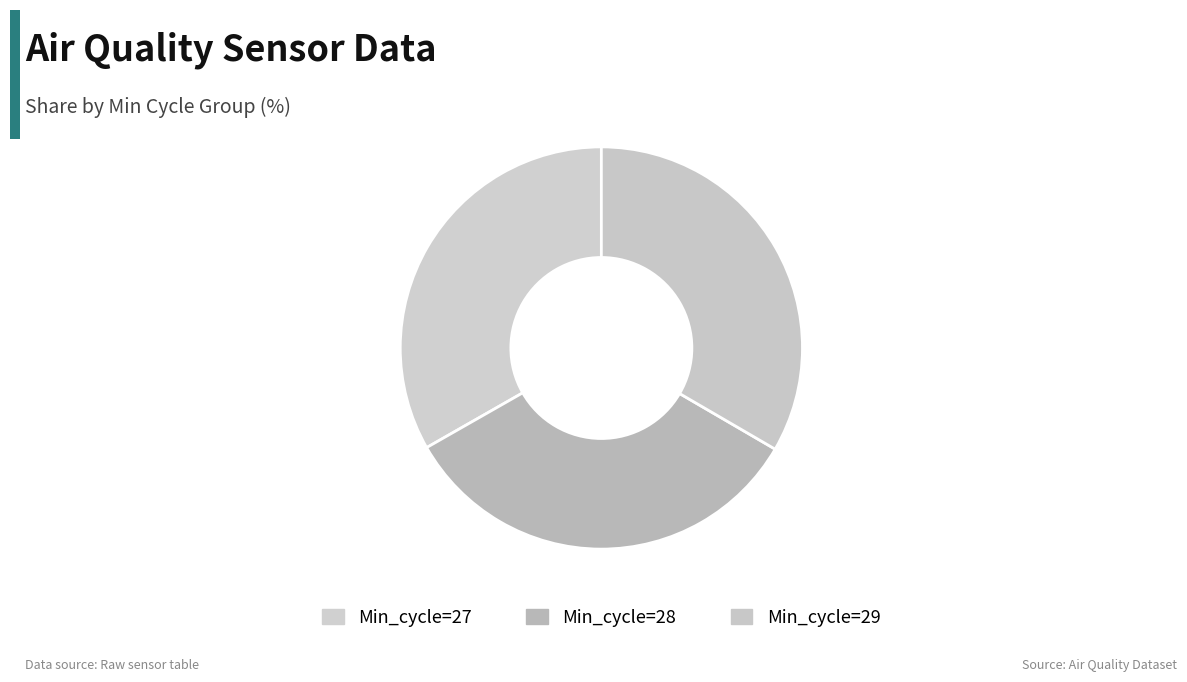

How many segments does this pie chart have?

3